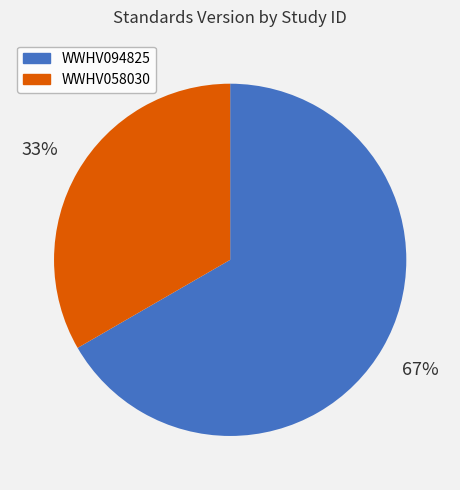

To the nearest percent, what percentage of the pie is WWHV058030?

33%